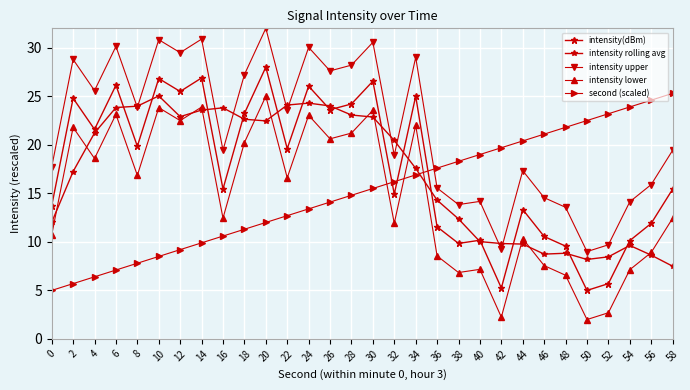

Reading left to right, extract all data points from this chart.

intensity(dBm): 13.7	24.8	21.6	26.1	19.9	26.8	25.5	26.9	15.4	23.2	28.0	19.6	26.0	23.6	24.2	26.6	14.9	25.0	11.6	9.8	10.2	5.2	13.3	10.6	9.6	5.0	5.7	10.1	11.9	15.4
intensity rolling avg: 12.0	17.2	21.2	23.8	24.0	25.0	22.9	23.6	23.8	22.6	22.5	24.1	24.3	24.0	23.1	22.9	20.4	17.6	14.3	12.4	10.0	9.8	9.8	8.7	8.8	8.2	8.5	9.6	8.6	7.5
intensity upper: 17.7	28.8	25.6	30.1	23.9	30.8	29.5	30.9	19.4	27.2	32.0	23.6	30.0	27.6	28.2	30.6	18.9	29.0	15.6	13.8	14.2	9.2	17.3	14.6	13.6	9.0	9.7	14.1	15.9	19.4
intensity lower: 10.7	21.8	18.6	23.1	16.9	23.8	22.5	23.9	12.4	20.2	25.0	16.6	23.0	20.6	21.2	23.6	11.9	22.0	8.6	6.8	7.2	2.2	10.3	7.6	6.6	2.0	2.7	7.1	8.9	12.4
second (scaled): 5.0	5.7	6.4	7.1	7.8	8.5	9.2	9.9	10.6	11.3	12.0	12.7	13.4	14.1	14.8	15.5	16.2	16.9	17.6	18.3	19.0	19.7	20.4	21.1	21.8	22.5	23.2	23.9	24.6	25.3